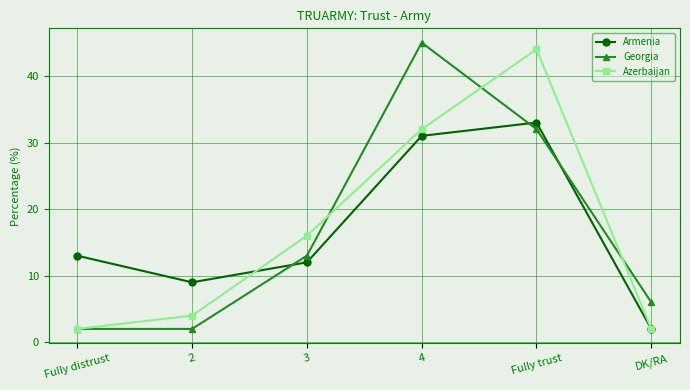

What is the difference between the Armenia values at Fully distrust and 4?

18